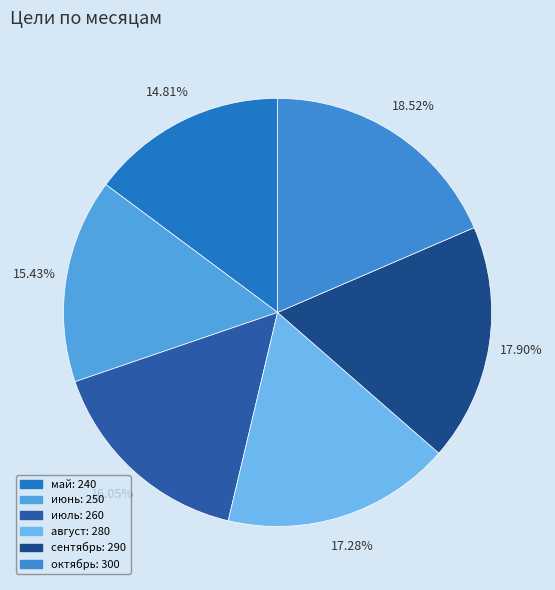

Which category has the smallest portion of the pie?

май